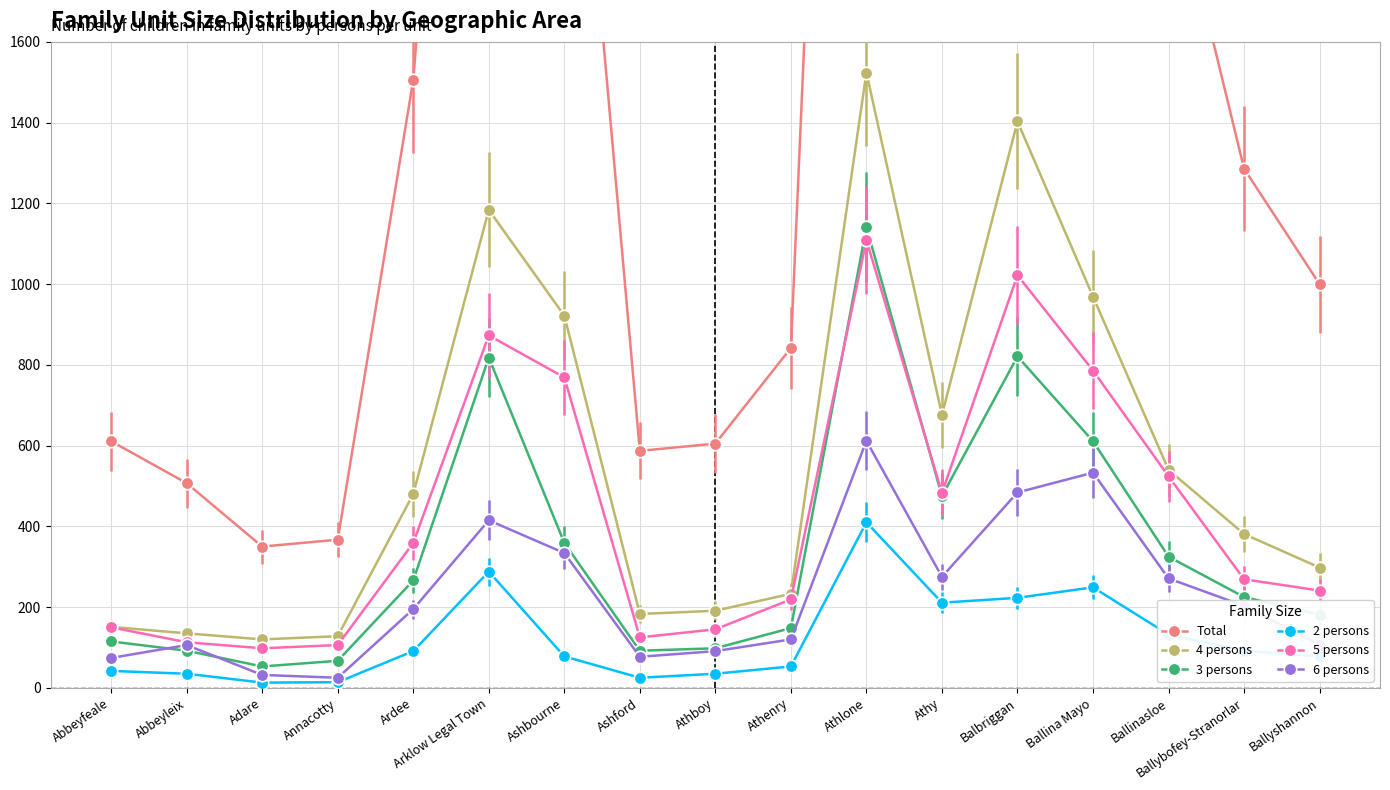

Reading left to right, transcribe all the data shown in this chart.

Total: Abbeyfeale=611	Abbeyleix=507	Adare=350	Annacotty=367	Ardee=1506	Arklow Legal Town=3828	Ashbourne=2689	Ashford=587	Athboy=605	Athenry=842	Athlone=5112	Athy=2293	Balbriggan=4187	Ballina Mayo=3556	Ballinasloe=2056	Ballybofey-Stranorlar=1286	Ballyshannon=1000
4 persons: Abbeyfeale=151	Abbeyleix=135	Adare=120	Annacotty=128	Ardee=480	Arklow Legal Town=1184	Ashbourne=922	Ashford=183	Athboy=191	Athenry=233	Athlone=1524	Athy=676	Balbriggan=1403	Ballina Mayo=969	Ballinasloe=540	Ballybofey-Stranorlar=381	Ballyshannon=298
3 persons: Abbeyfeale=115	Abbeyleix=92	Adare=53	Annacotty=67	Ardee=266	Arklow Legal Town=818	Ashbourne=359	Ashford=92	Athboy=98	Athenry=148	Athlone=1141	Athy=475	Balbriggan=821	Ballina Mayo=611	Ballinasloe=325	Ballybofey-Stranorlar=225	Ballyshannon=181
2 persons: Abbeyfeale=42	Abbeyleix=35	Adare=13	Annacotty=14	Ardee=91	Arklow Legal Town=288	Ashbourne=78	Ashford=25	Athboy=35	Athenry=53	Athlone=410	Athy=211	Balbriggan=223	Ballina Mayo=249	Ballinasloe=132	Ballybofey-Stranorlar=92	Ballyshannon=78
5 persons: Abbeyfeale=150	Abbeyleix=113	Adare=98	Annacotty=106	Ardee=359	Arklow Legal Town=873	Ashbourne=769	Ashford=125	Athboy=145	Athenry=219	Athlone=1109	Athy=483	Balbriggan=1022	Ballina Mayo=786	Ballinasloe=524	Ballybofey-Stranorlar=269	Ballyshannon=241
6 persons: Abbeyfeale=74	Abbeyleix=106	Adare=32	Annacotty=25	Ardee=195	Arklow Legal Town=415	Ashbourne=334	Ashford=77	Athboy=91	Athenry=120	Athlone=612	Athy=275	Balbriggan=484	Ballina Mayo=533	Ballinasloe=271	Ballybofey-Stranorlar=203	Ballyshannon=107